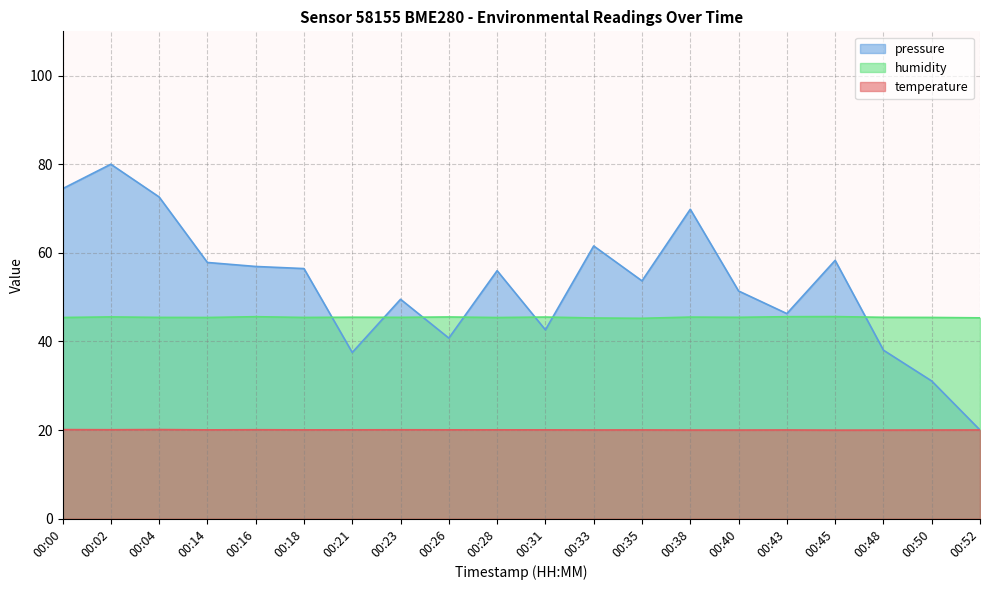

Where is the first local minimum for temperature?

00:02